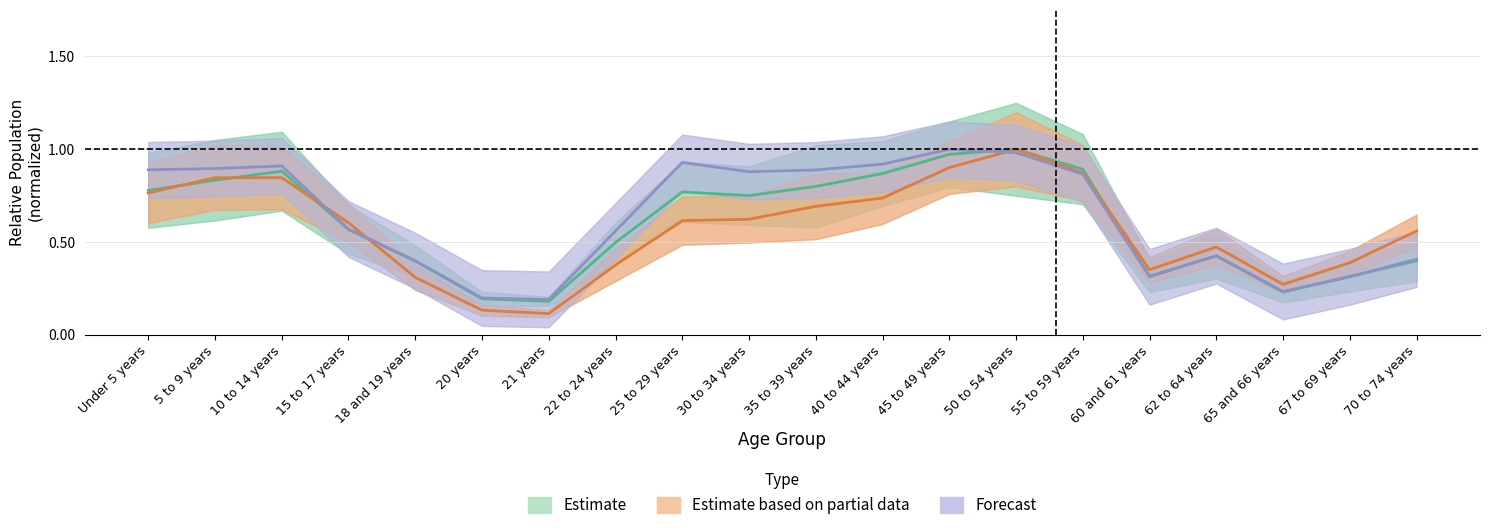

Between 62 to 64 years and 67 to 69 years, which series saw the biggest shift?

Forecast